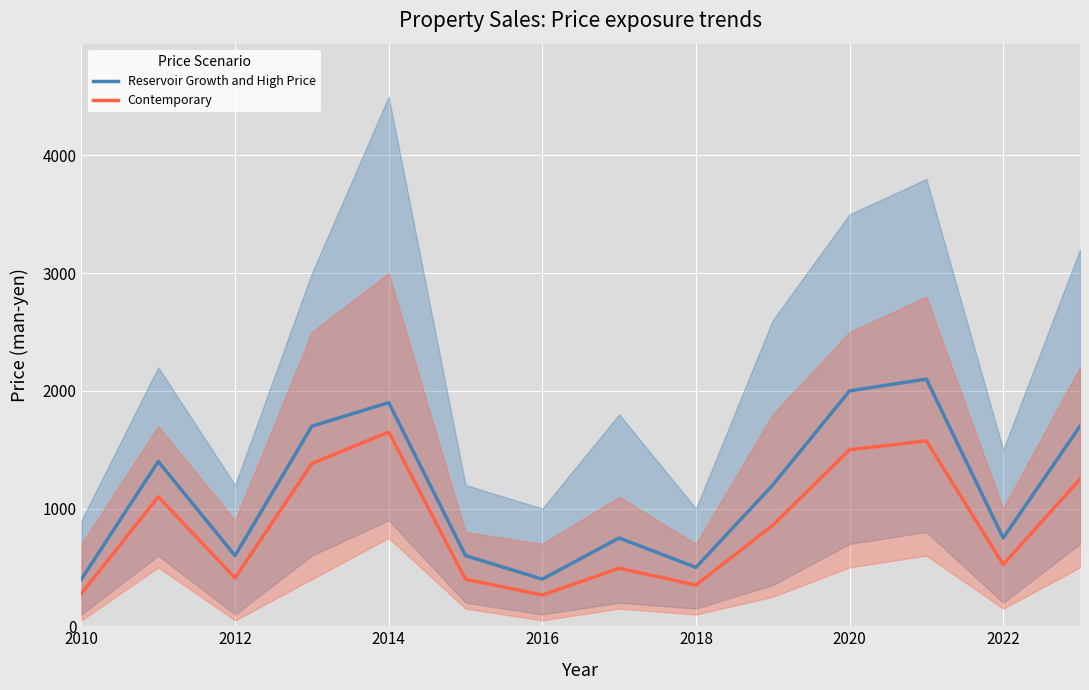

Is this an area chart (filled region under the line)?

No